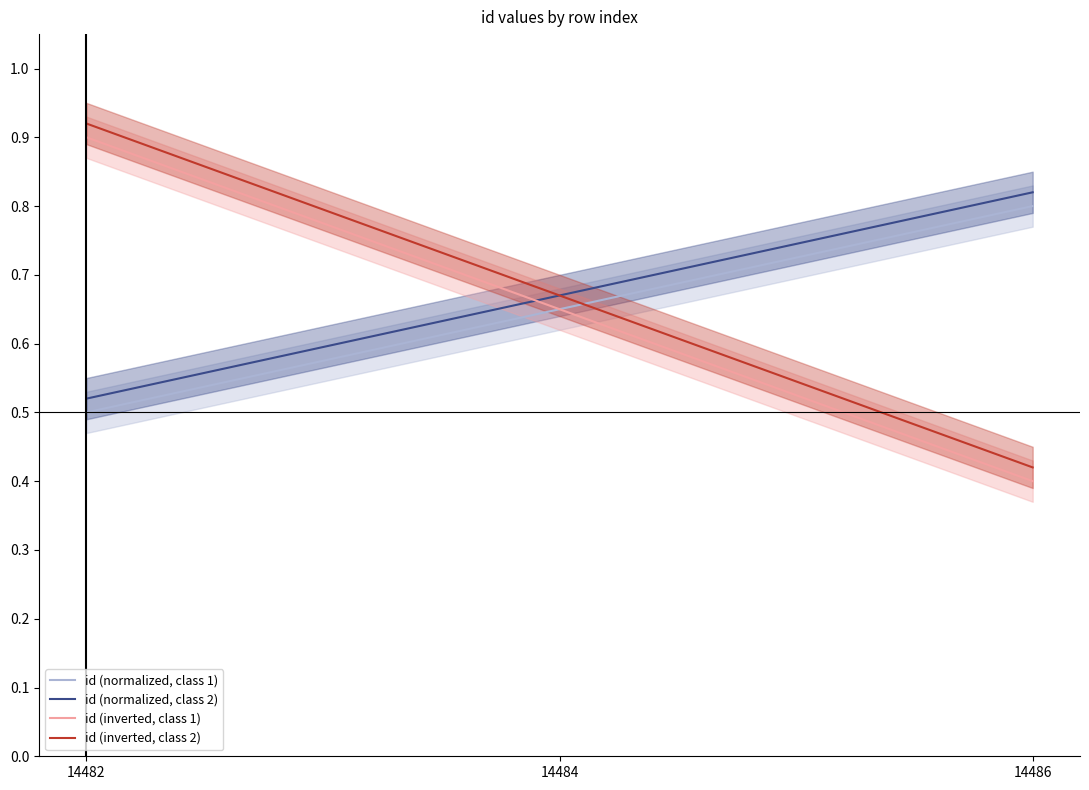

The id (normalized, class 1) series shows 0.8 at 14486. True or false?

True